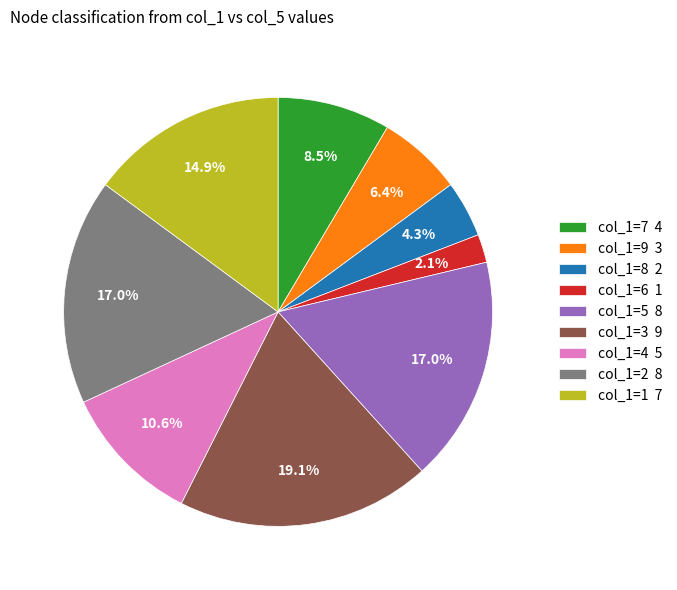

How much of the chart is everything except col_1=7 4?

91.5%